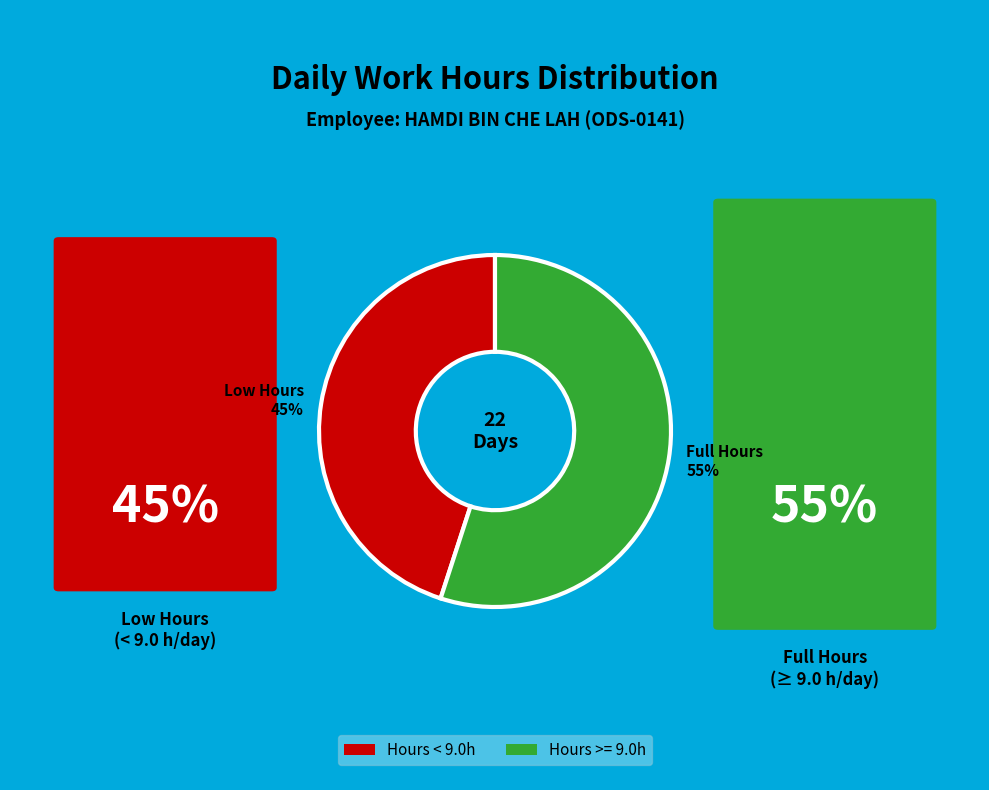

To the nearest percent, what is the difference between the largest and smallest slice percentages?

10%